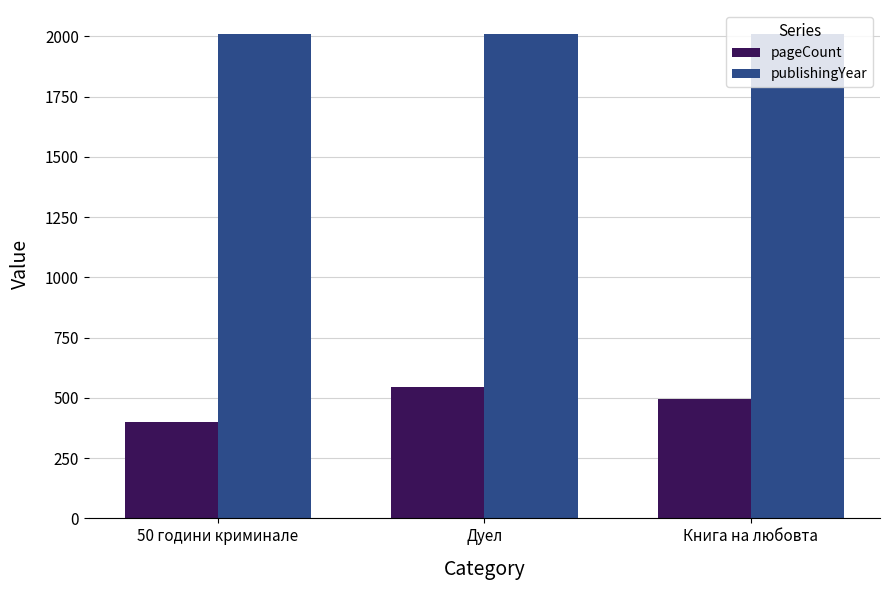

Where is pageCount nearest to the value 472?

Книга на любовта